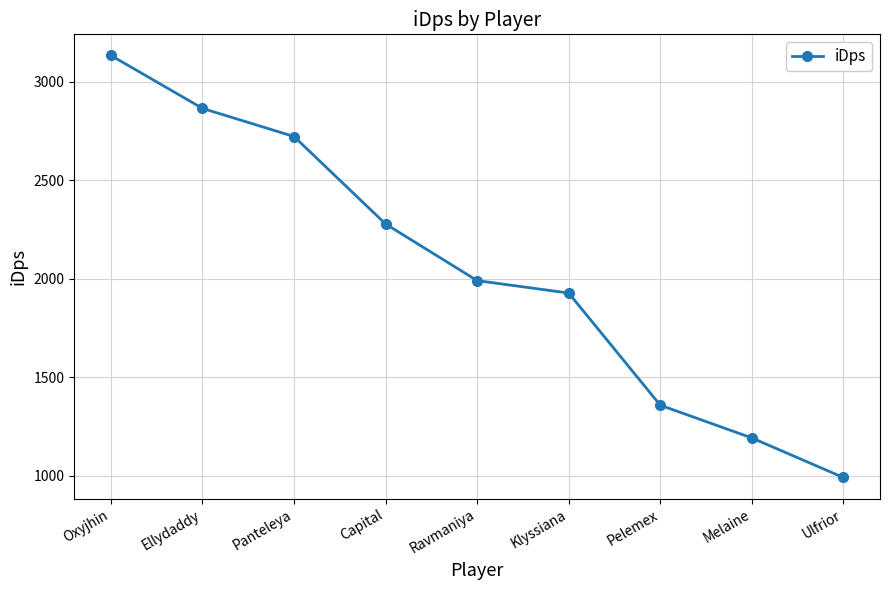

What is the smallest value displayed?

991.9